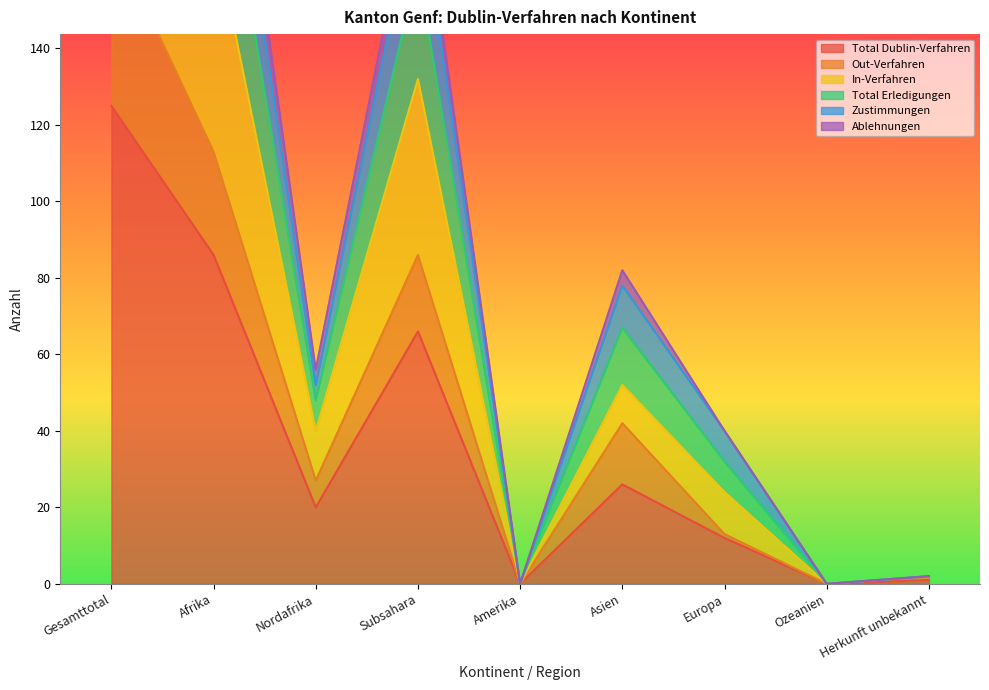

Reading left to right, what are all the values shown in this chart?

Total Dublin-Verfahren: 125	86	20	66	0	26	12	0	1
Out-Verfahren: 170	113	27	86	0	42	13	0	2
In-Verfahren: 250	172	40	132	0	52	24	0	2
Total Erledigungen: 354	234	52	182	0	78	40	0	2
Zustimmungen: 370	246	56	190	0	82	40	0	2
Ablehnungen: 310	209	48	161	0	67	32	0	2